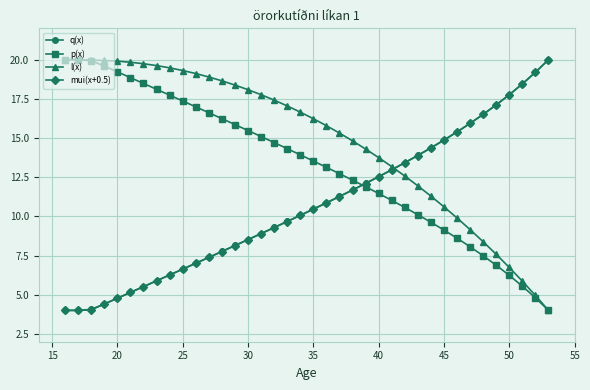

What is the value of the q(x) point at the 35th from the left?

17.8